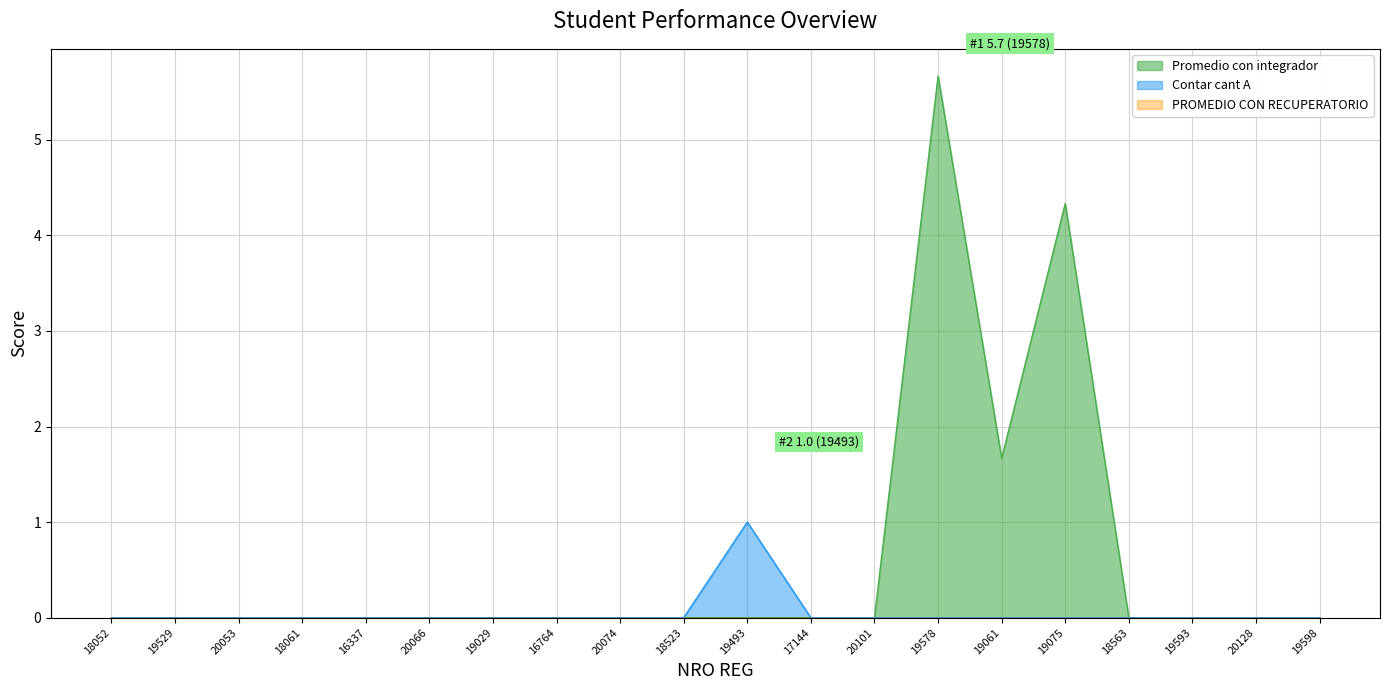

Is it true that Promedio con integrador equals 0.0 at 20101?

True